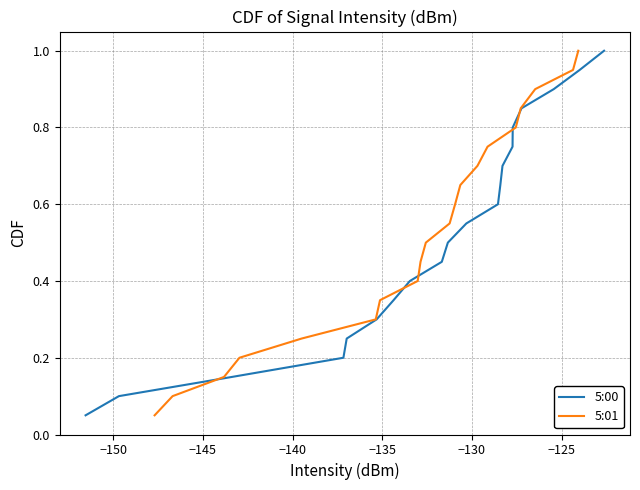

Does the chart display data point markers on the line(s)?

No